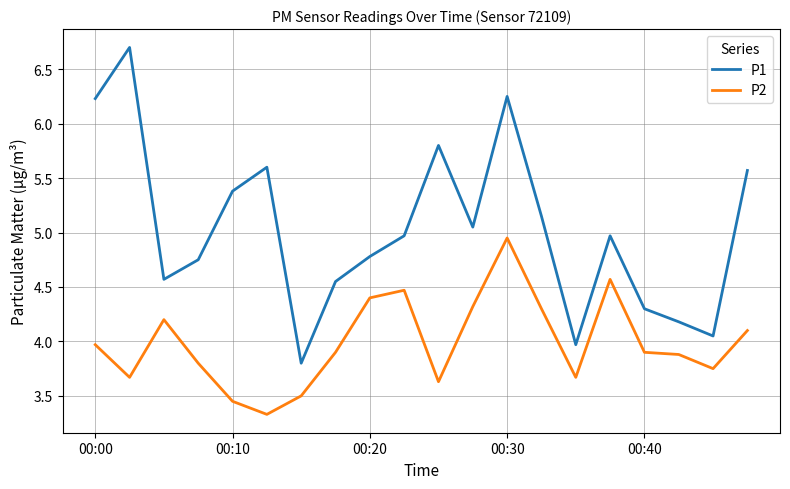

What is the difference between the second highest and minimum values in the P2 series?

1.2